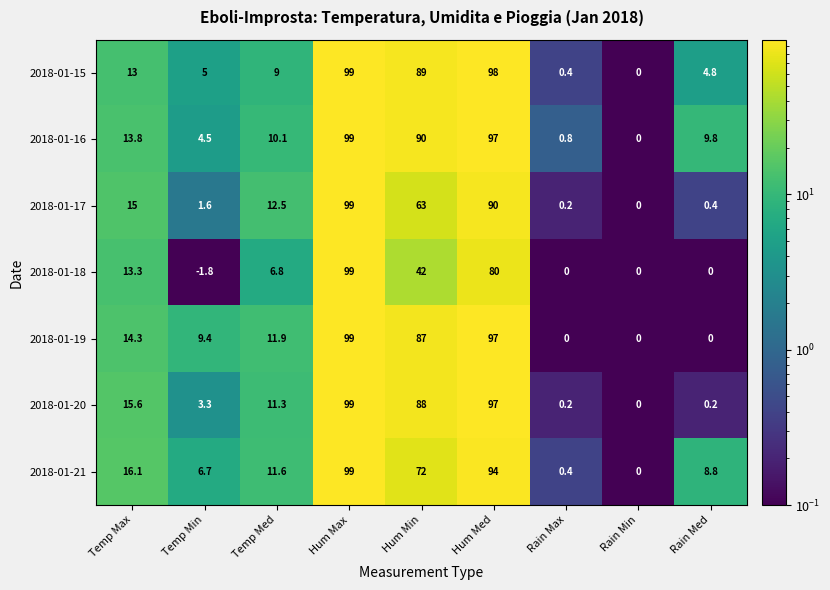

What is the maximum value shown in the chart?

99.0